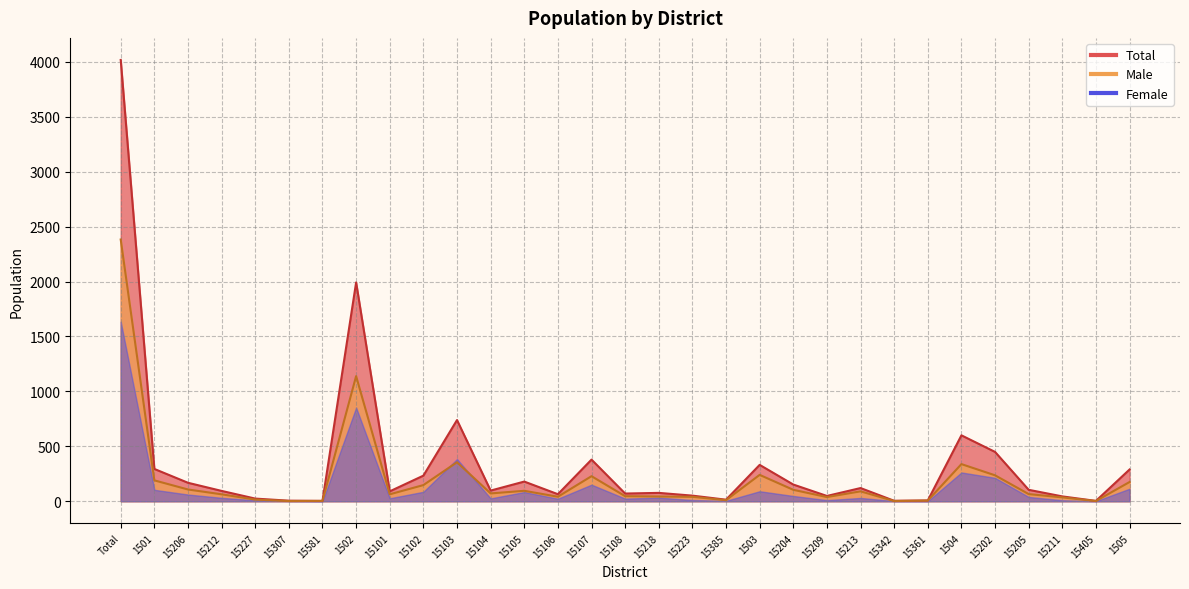

Is the value of Male at 15213 greater than the value of Total at 15106?

Yes